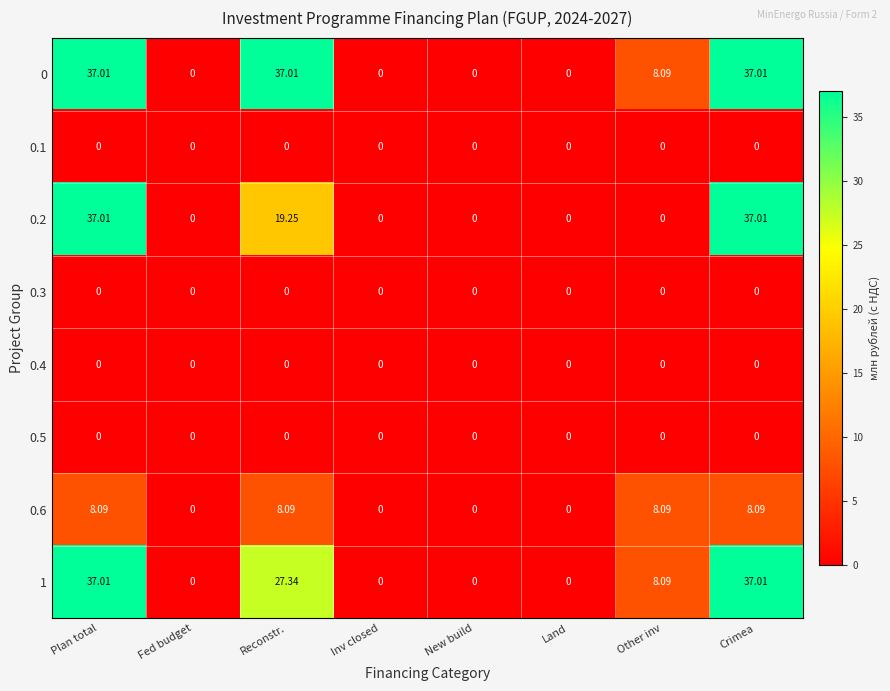

Is the value of 0.1 at Land greater than the value of 0.6 at Plan total?

No